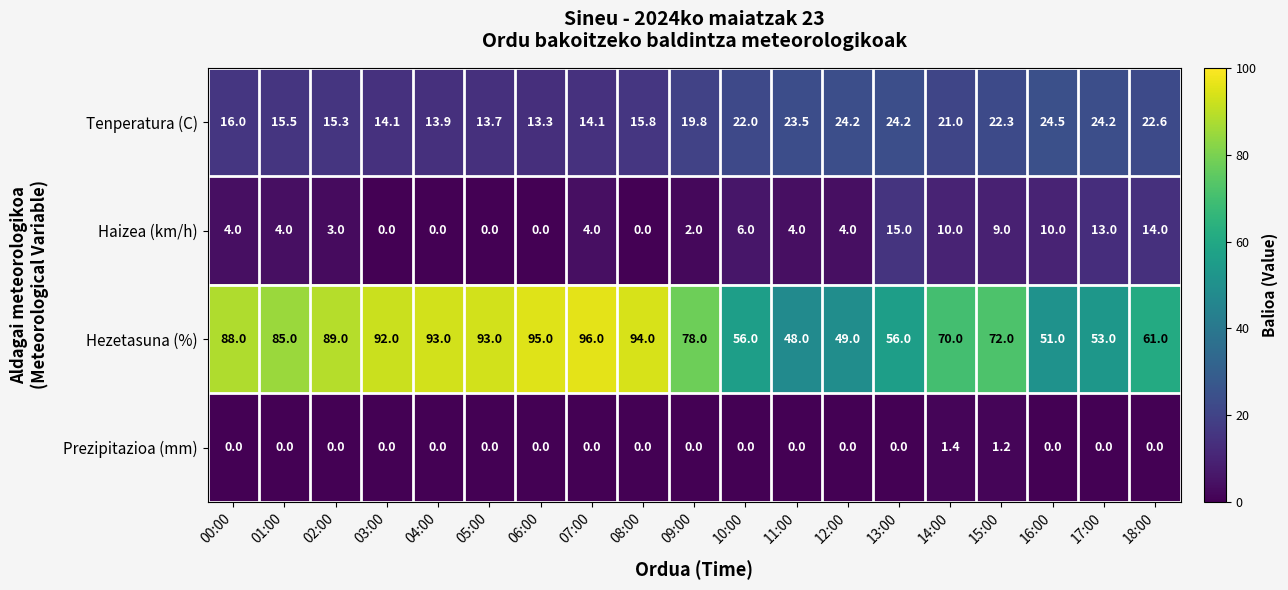

Which series has the widest spread of values?

Hezetasuna (%)